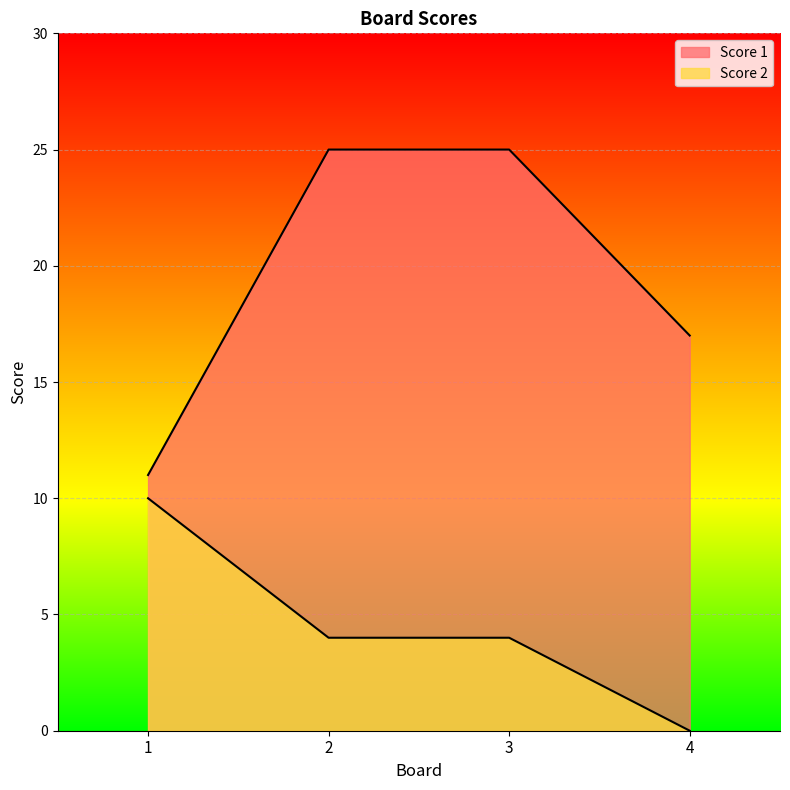

At which category is the sum across all series the highest?

2